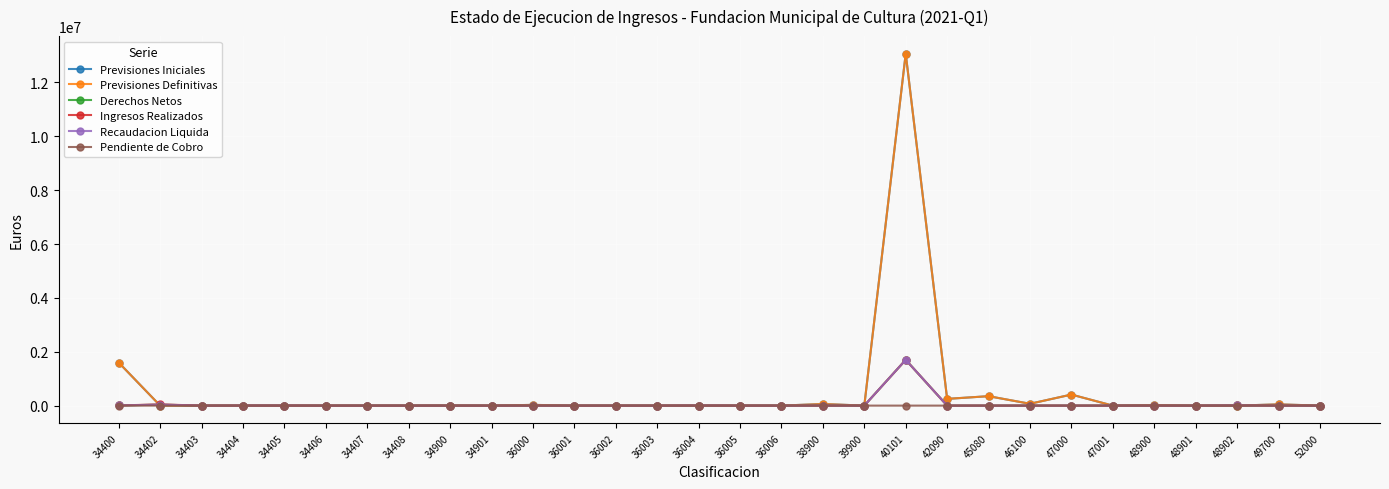

Does the chart have visible grid lines?

Yes